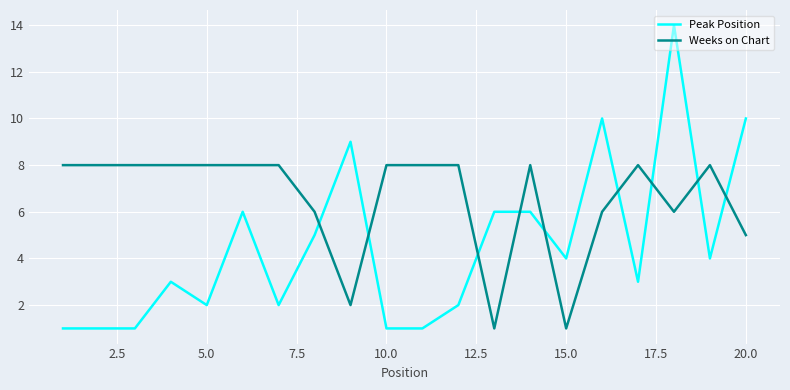

What is the sum of all Peak Position values?

91